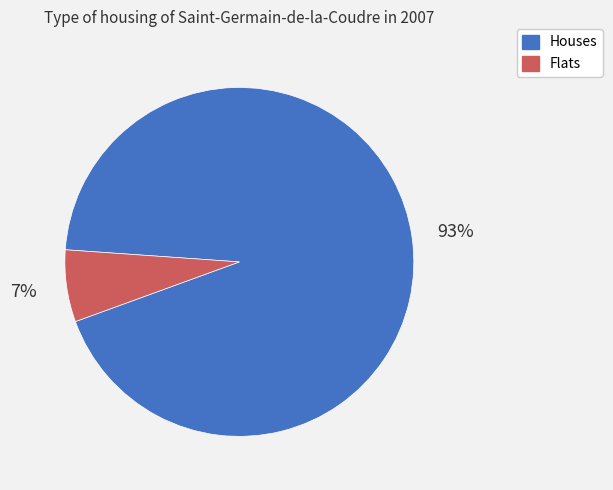

To the nearest percent, what is the average slice percentage?

50%